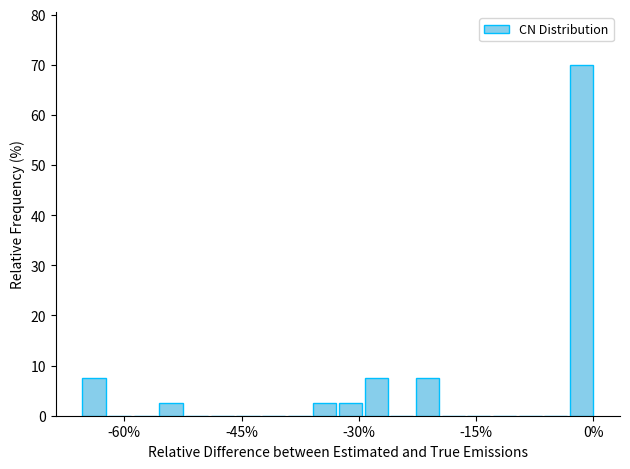

Around what value on the x-axis is the tallest bar? Give the approximate position of its centre, as read against the axis.

-2